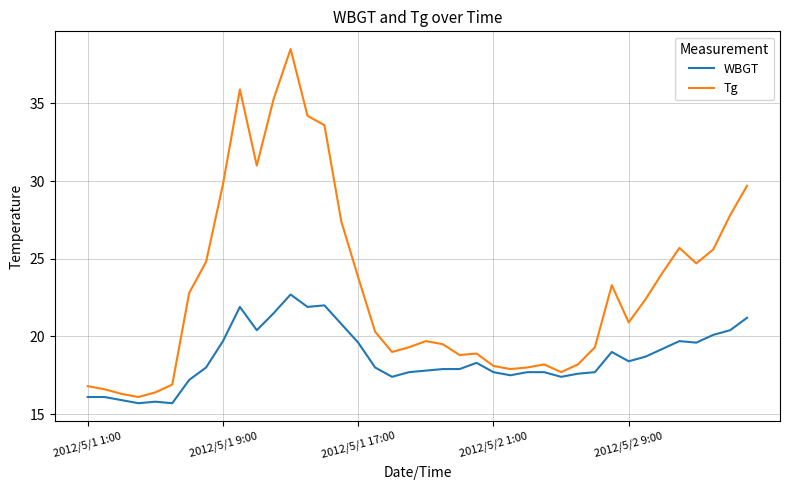

What is the difference between the maximum and minimum values in the Tg series?

22.4